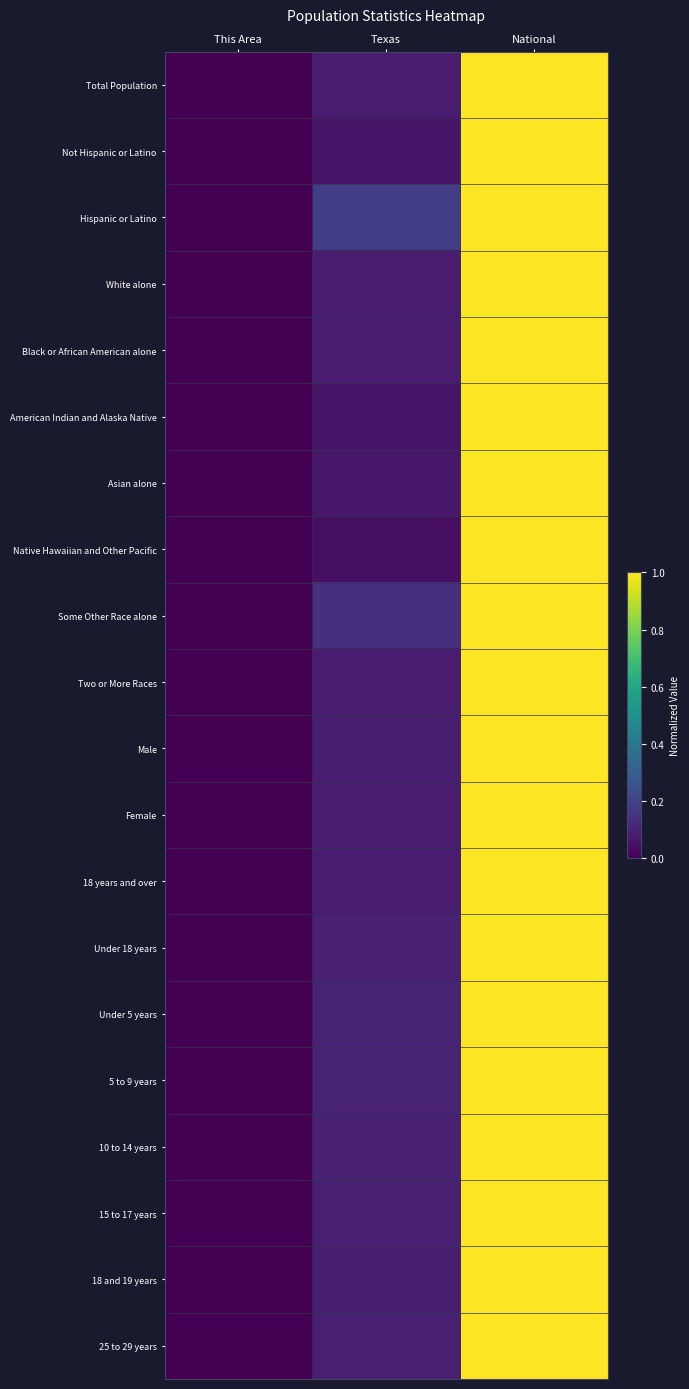

Reading left to right, what are all the values shown in this chart?

Total Population: This Area=0.0	Texas=0.1	National=1.0
Not Hispanic or Latino: This Area=0.0	Texas=0.1	National=1.0
Hispanic or Latino: This Area=0.0	Texas=0.2	National=1.0
White alone: This Area=0.0	Texas=0.1	National=1.0
Black or African American alone: This Area=0.0	Texas=0.1	National=1.0
American Indian and Alaska Native: This Area=0.0	Texas=0.1	National=1.0
Asian alone: This Area=0.0	Texas=0.1	National=1.0
Native Hawaiian and Other Pacific: This Area=0.0	Texas=0.0	National=1.0
Some Other Race alone: This Area=0.0	Texas=0.1	National=1.0
Two or More Races: This Area=0.0	Texas=0.1	National=1.0
Male: This Area=0.0	Texas=0.1	National=1.0
Female: This Area=0.0	Texas=0.1	National=1.0
18 years and over: This Area=0.0	Texas=0.1	National=1.0
Under 18 years: This Area=0.0	Texas=0.1	National=1.0
Under 5 years: This Area=0.0	Texas=0.1	National=1.0
5 to 9 years: This Area=0.0	Texas=0.1	National=1.0
10 to 14 years: This Area=0.0	Texas=0.1	National=1.0
15 to 17 years: This Area=0.0	Texas=0.1	National=1.0
18 and 19 years: This Area=0.0	Texas=0.1	National=1.0
25 to 29 years: This Area=0.0	Texas=0.1	National=1.0